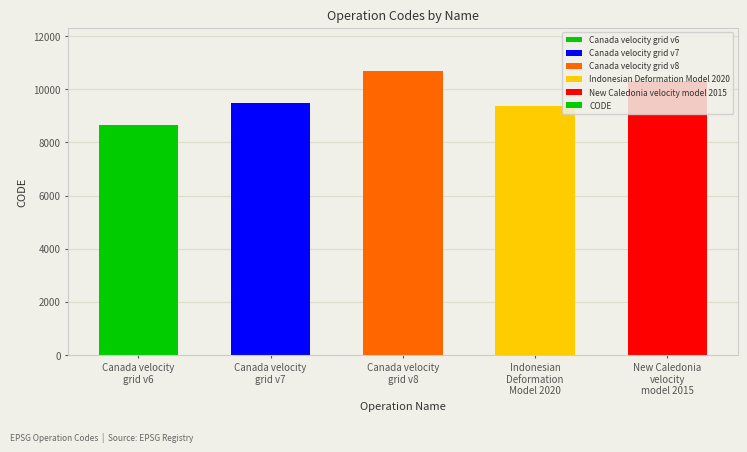

What is the sum of all values?

48564